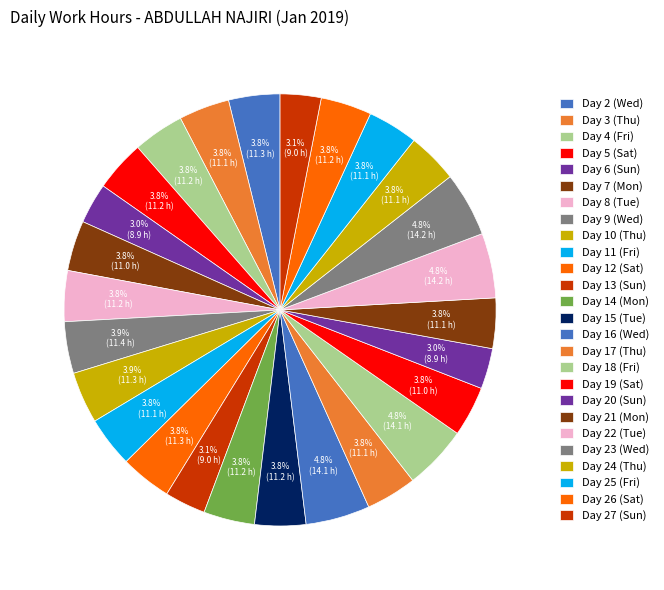

Count the number of slices in the pie.

26